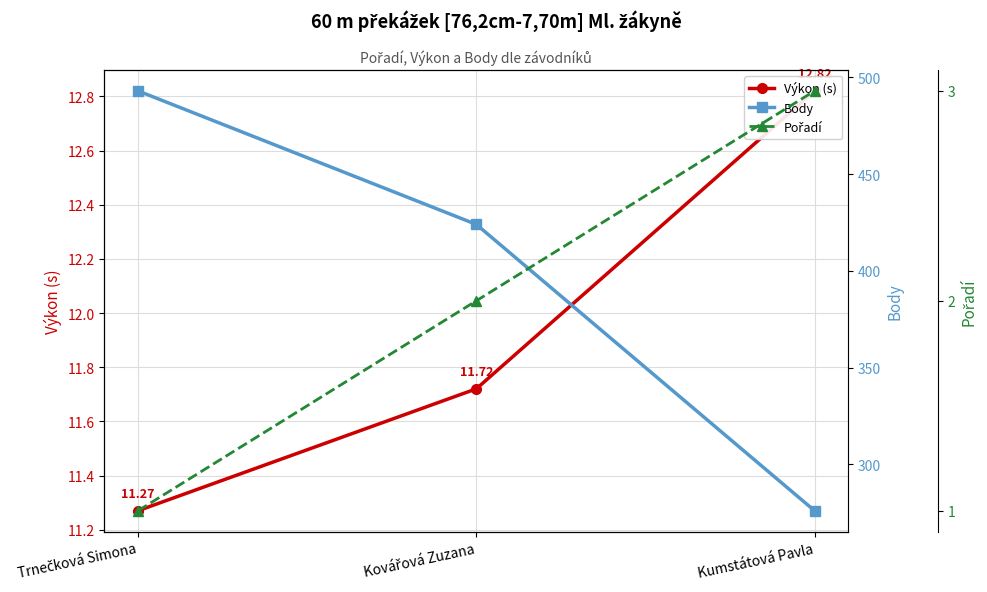

How many Pořadí values are between 1 and 3?

3